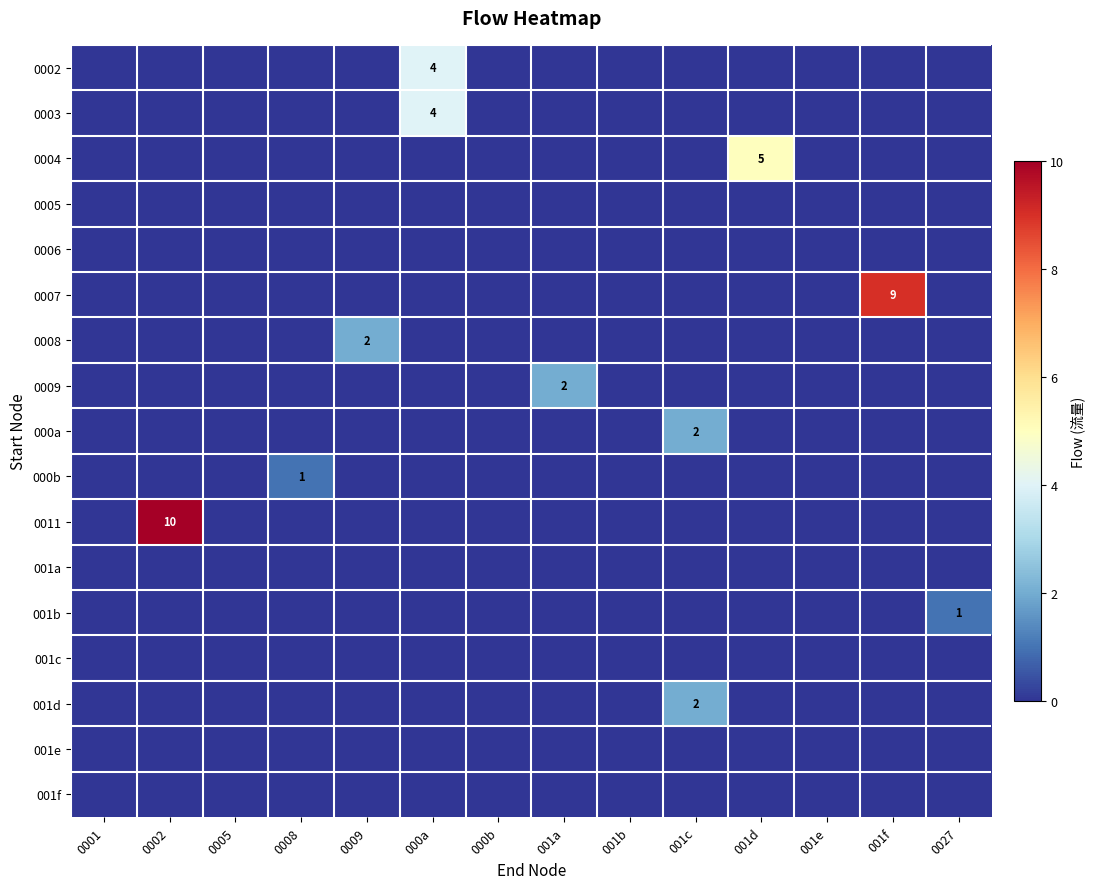

Is it true that 001e equals 0 at 001e?

True